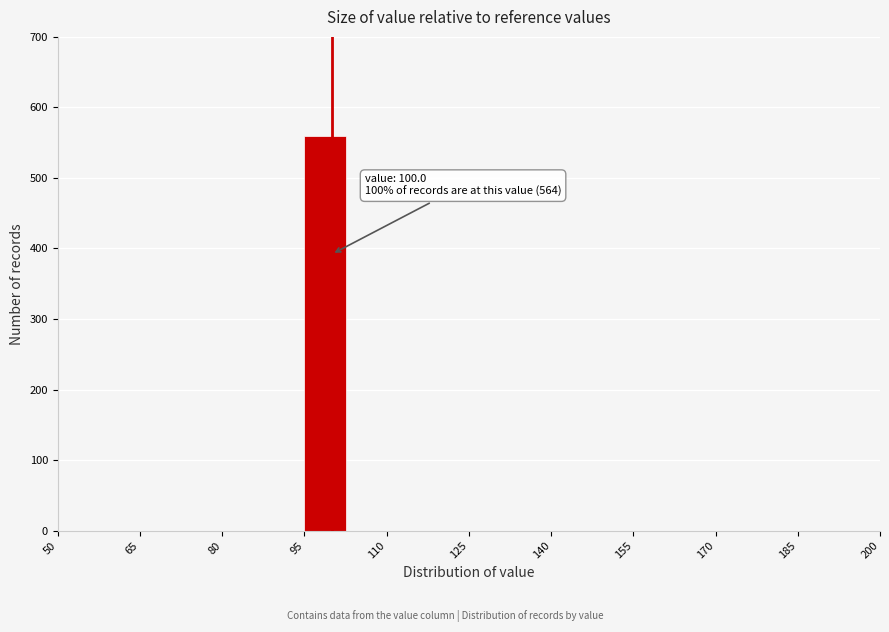

Around what value on the x-axis is the tallest bar? Give the approximate position of its centre, as read against the axis.

98